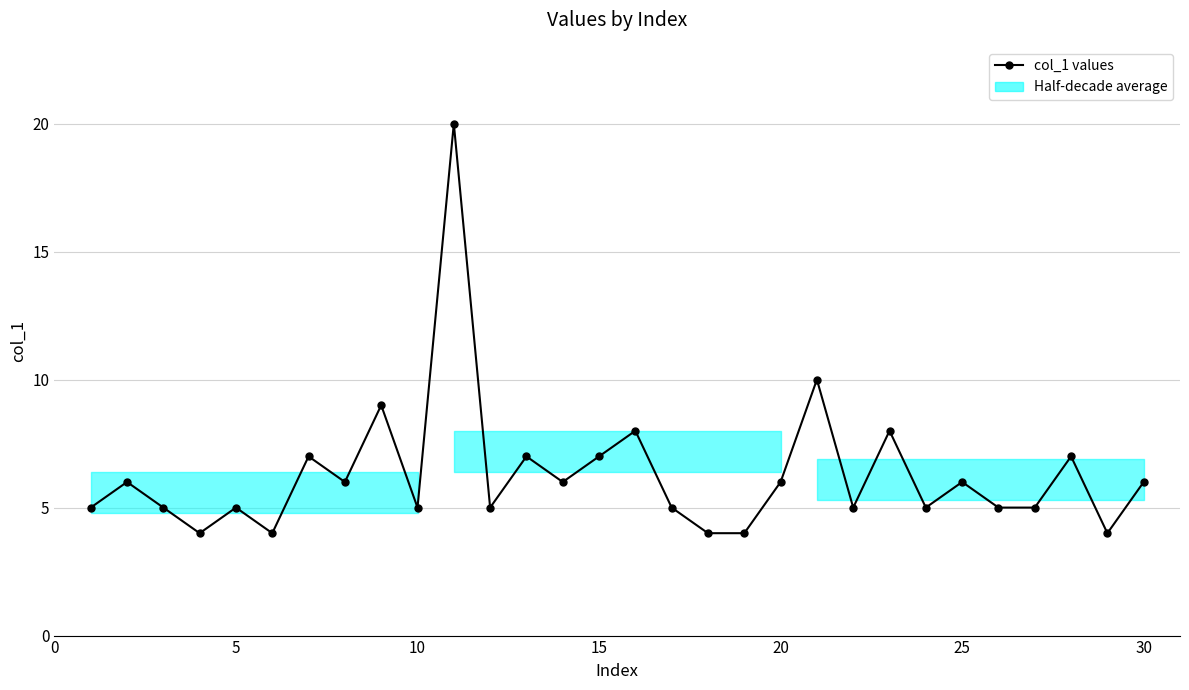

What is the value of the 1st point from the left?

5